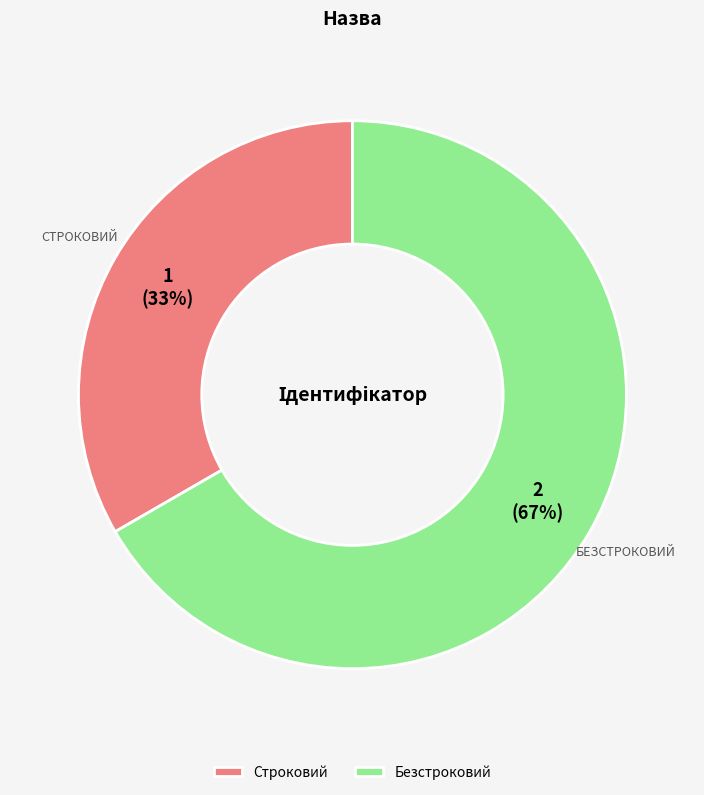

Is Безстроковий the majority of the pie?

Yes